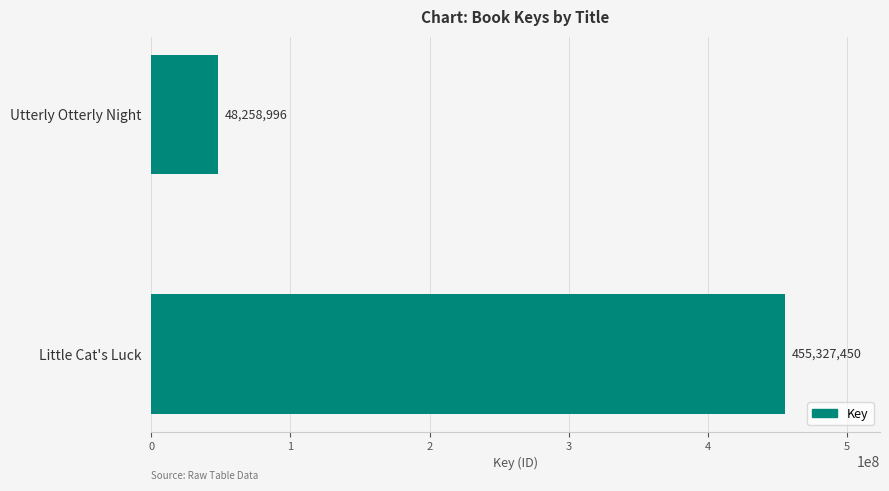

What is the average value?

251793223